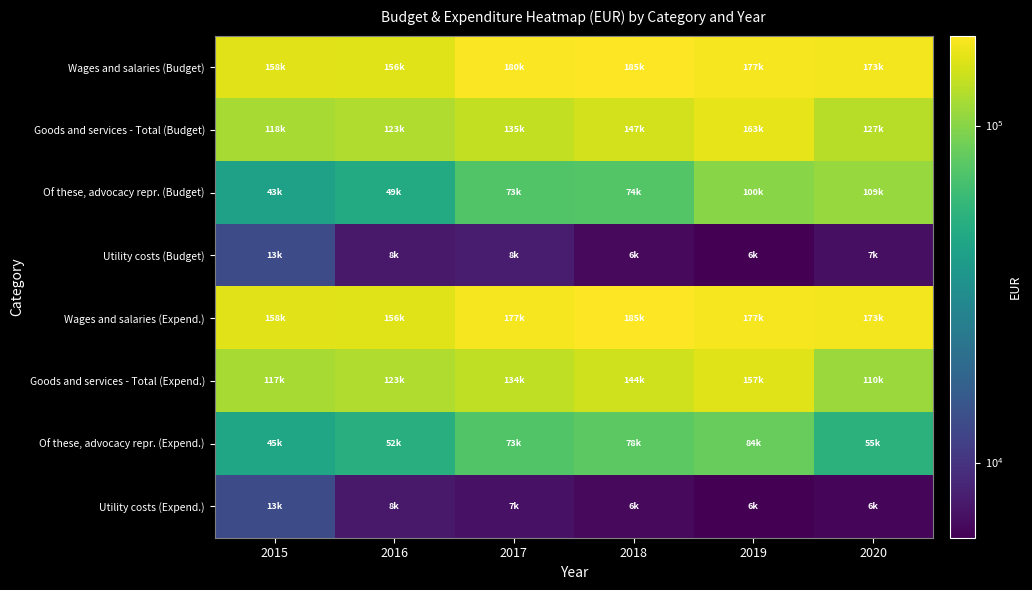

At which category is the sum across all series the highest?

2019